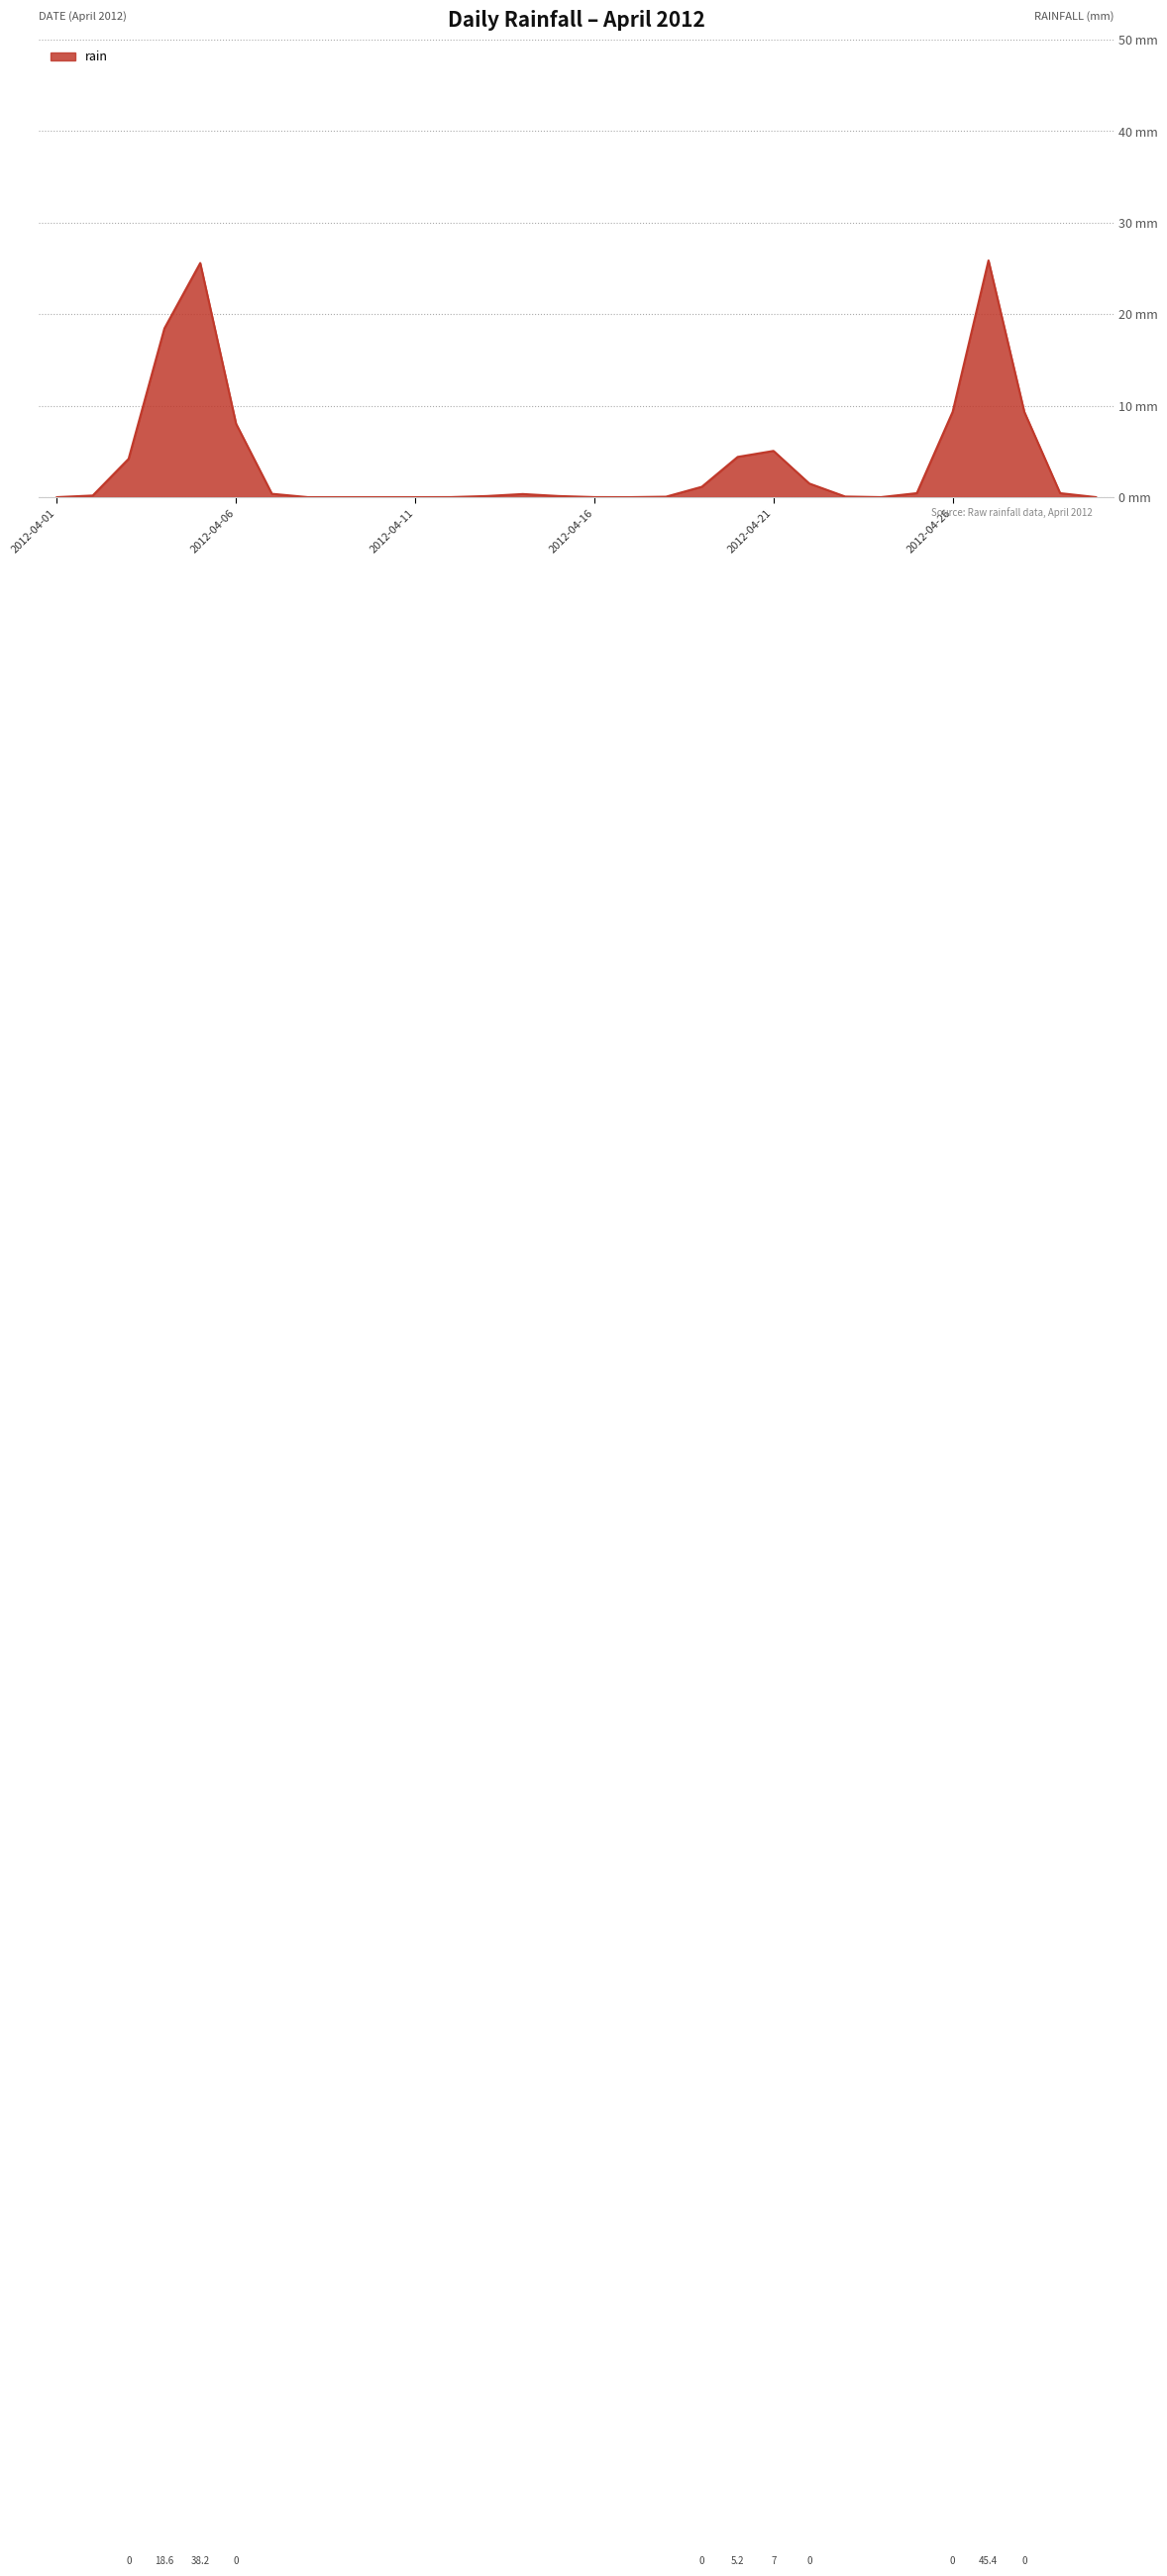

Does the chart have visible grid lines?

Yes